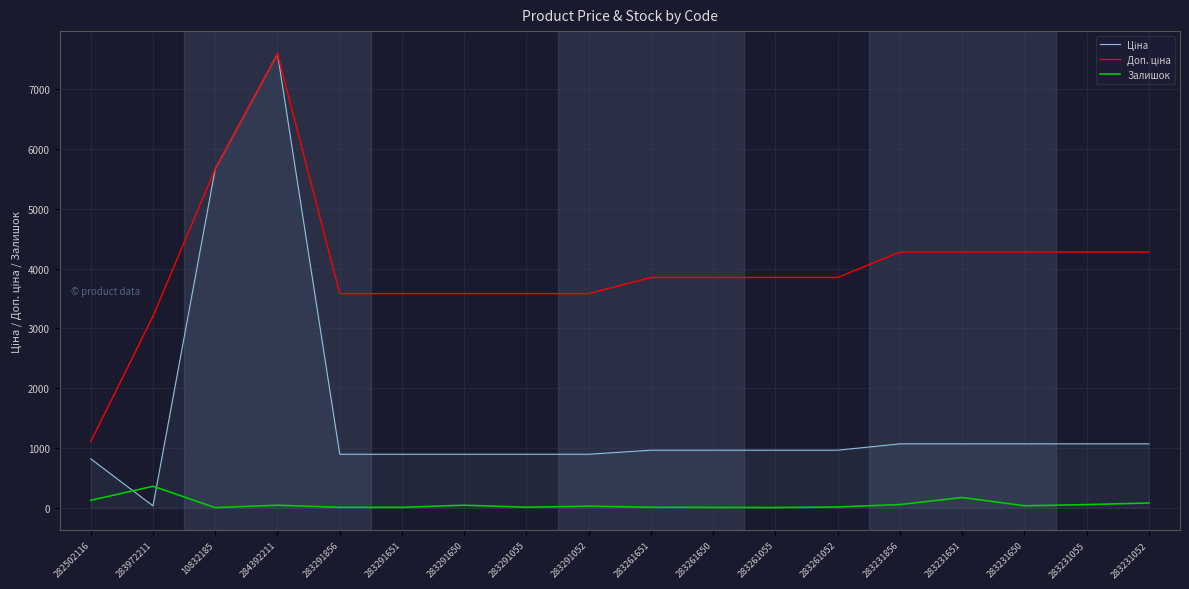

True or false: Залишок has a value of 13.0 at 283261052.

True